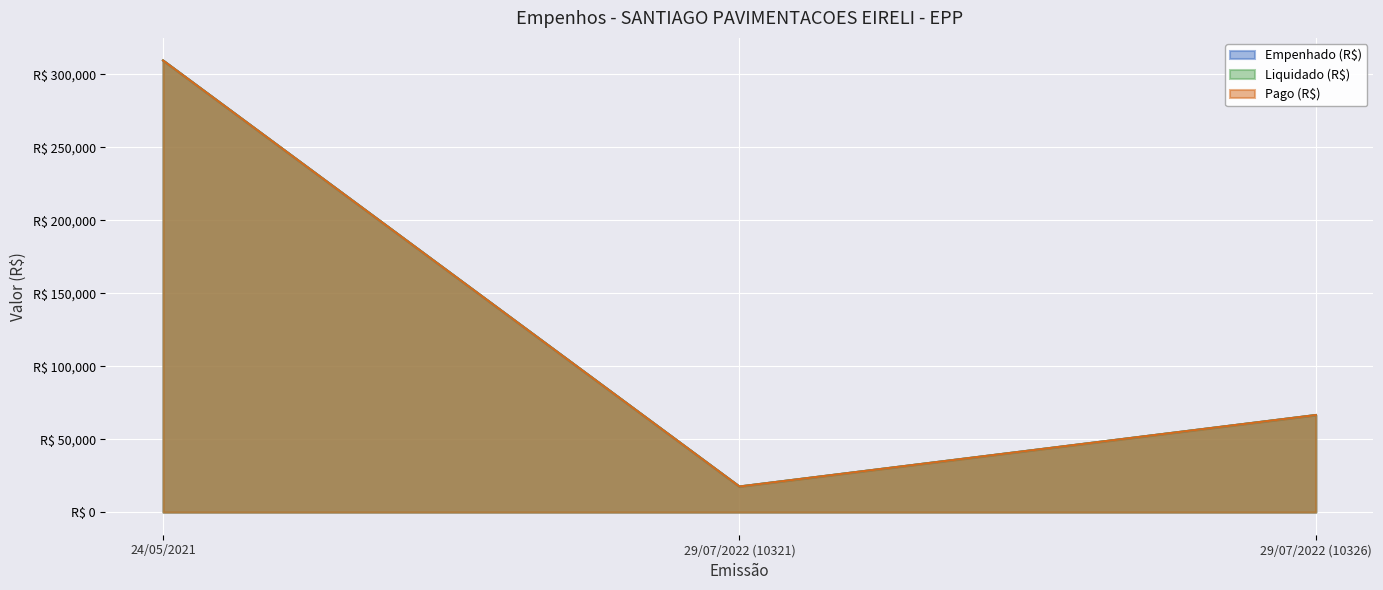

Count the number of categories in the chart.

3